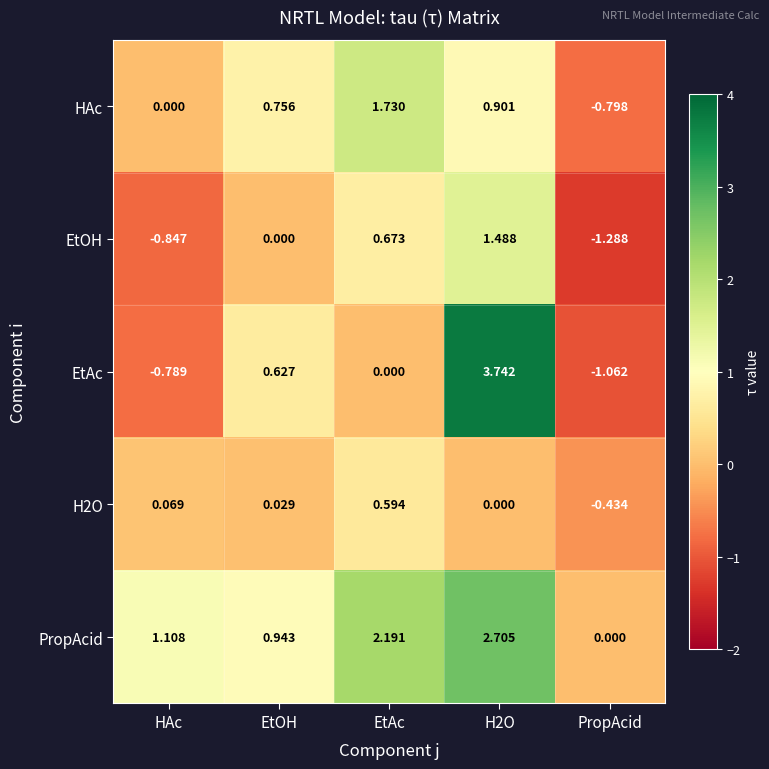

At which label is PropAcid closest to 1?

EtOH